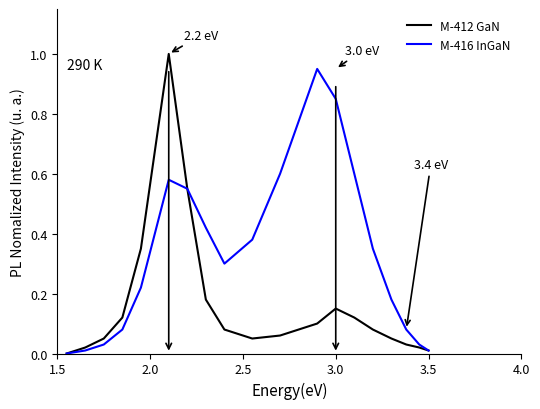

List the series in order of their overall mean, lowest first.

M-412 GaN, M-416 InGaN